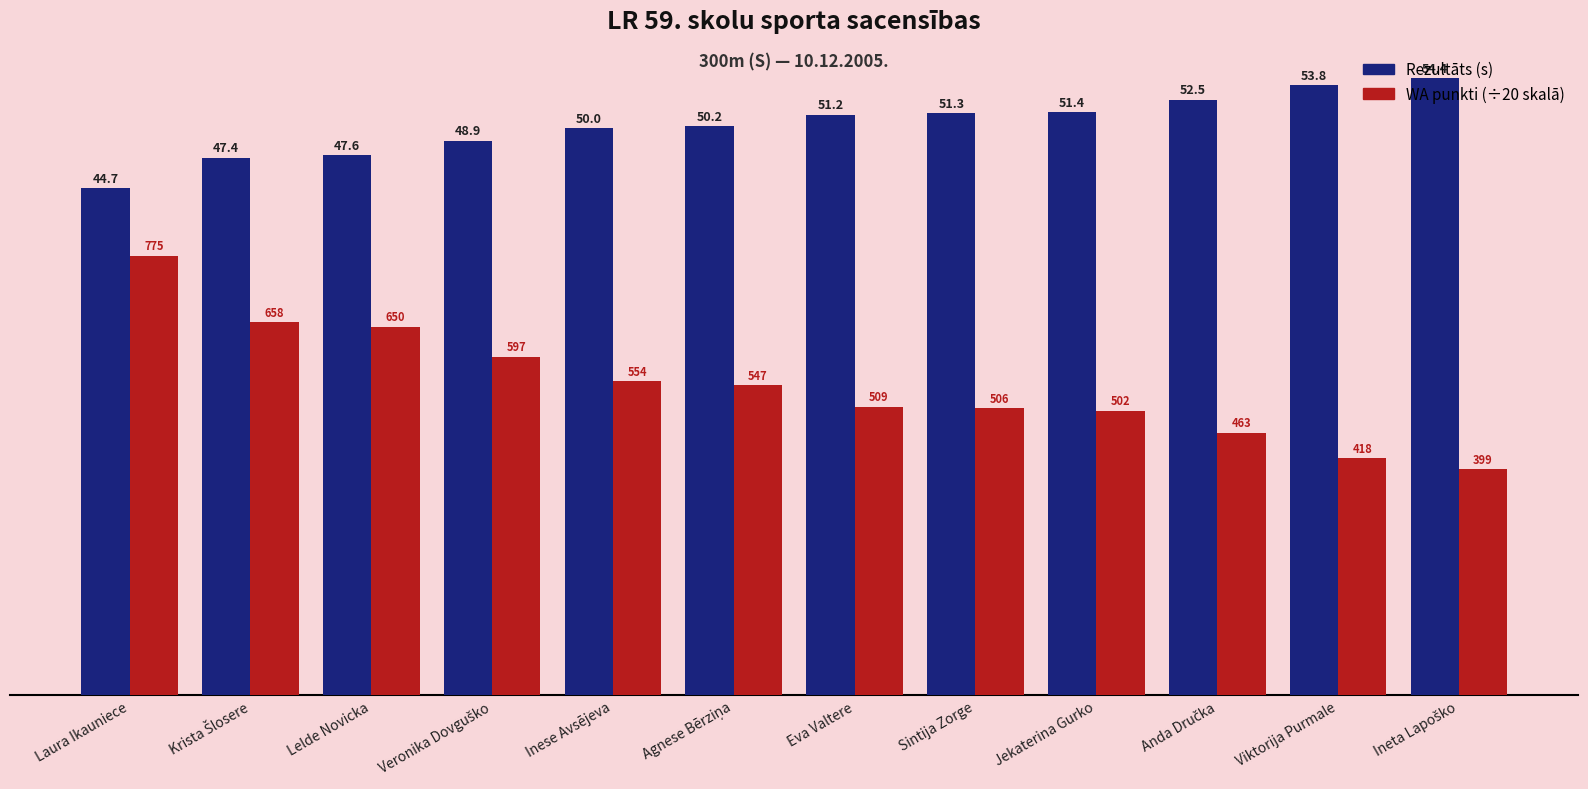

What is the maximum value shown in the chart?

54.4